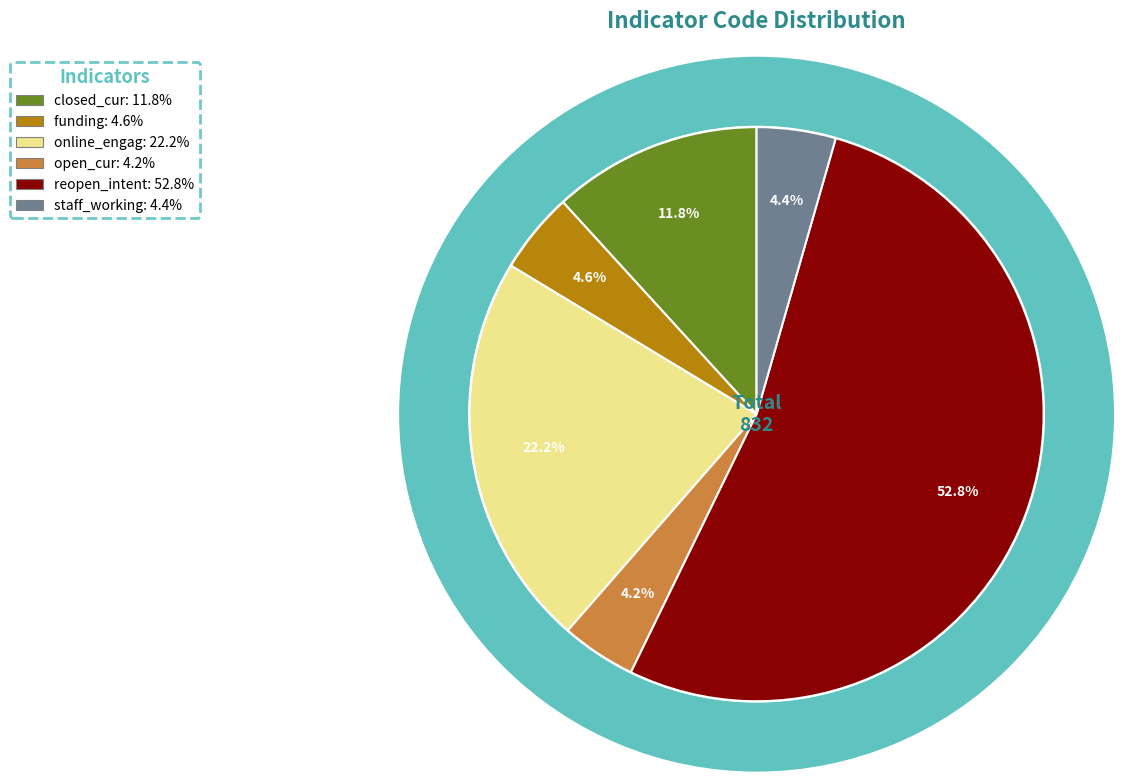

To the nearest percent, what percentage of the pie is funding?

5%